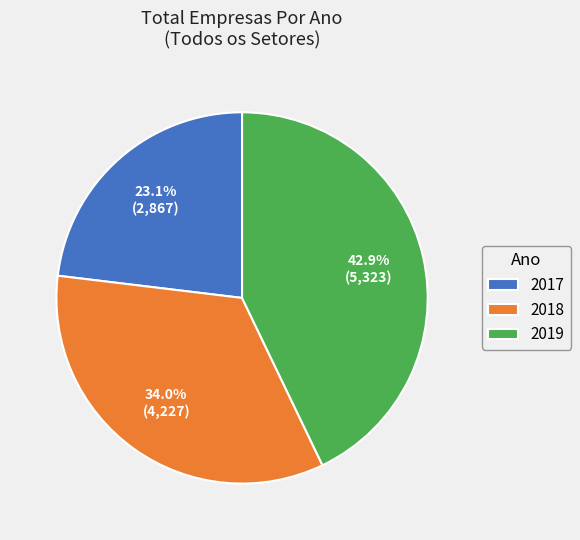

Which category has the smallest portion of the pie?

2017